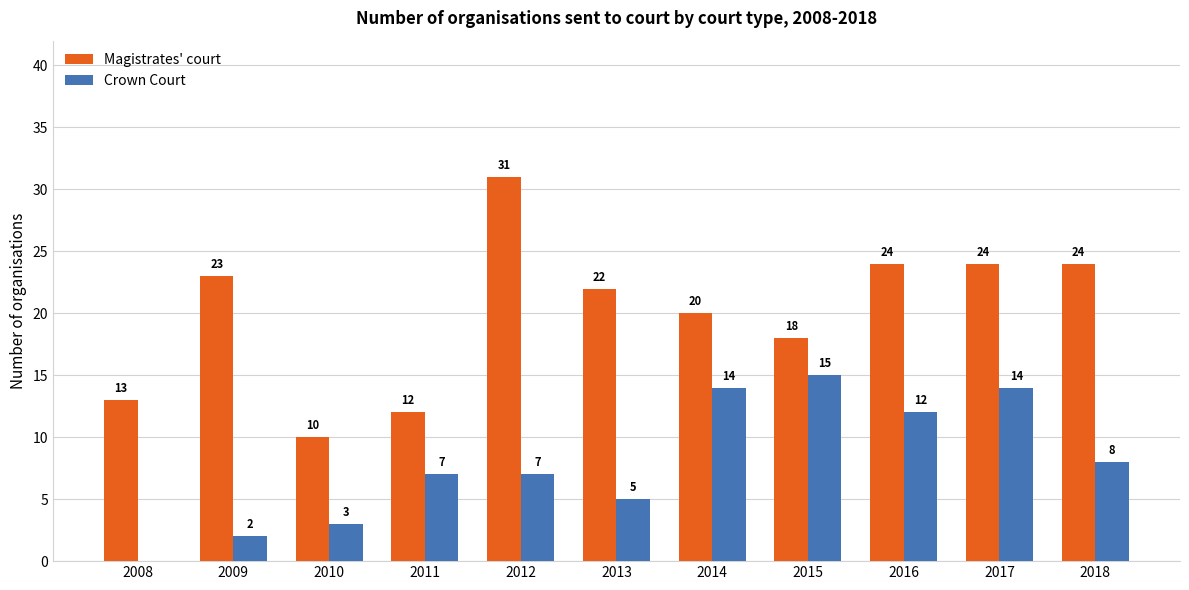

Which series has the largest total across all categories?

Magistrates' court